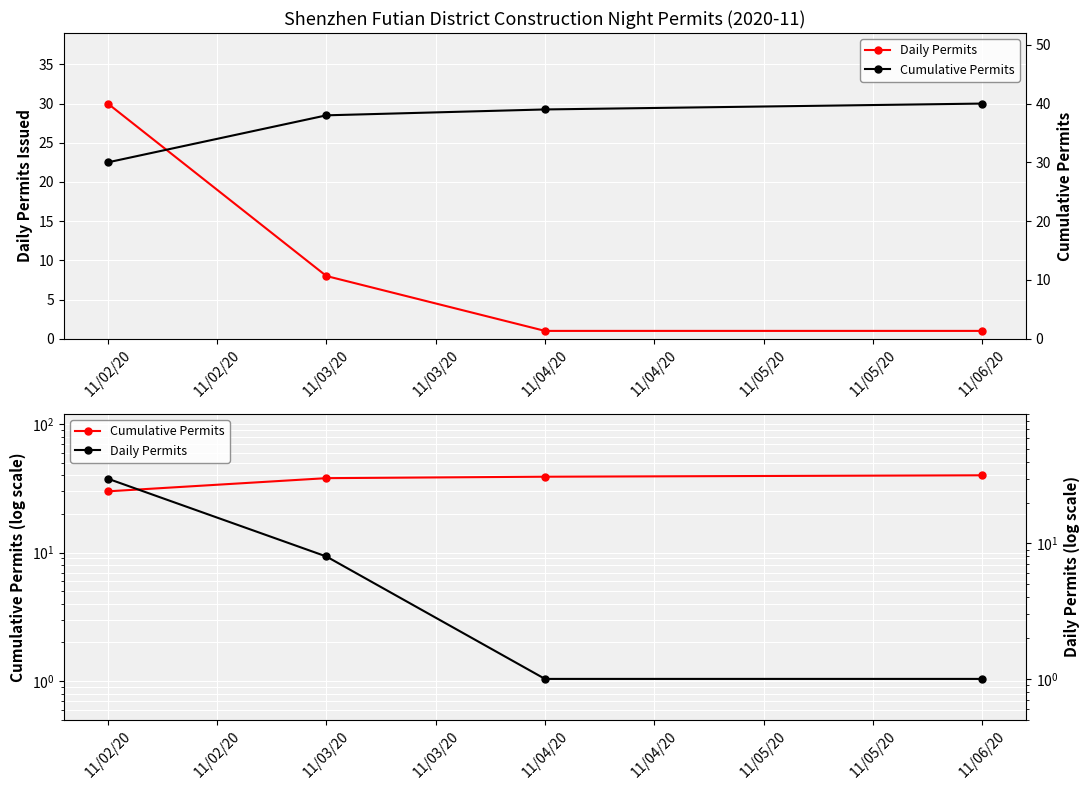

Which series has the largest total across all categories?

Cumulative Permits